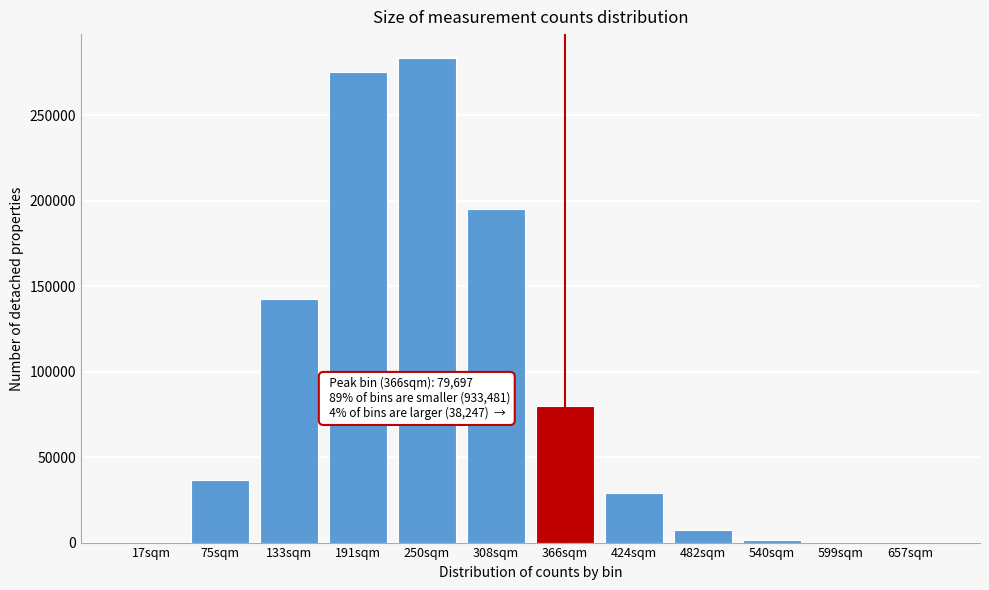

Which has a higher value, 250sqm or 424sqm?

250sqm